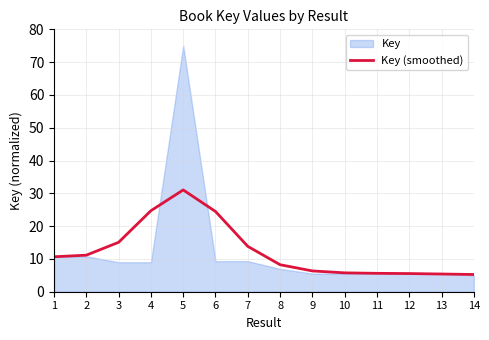

How many values are below 10?

7